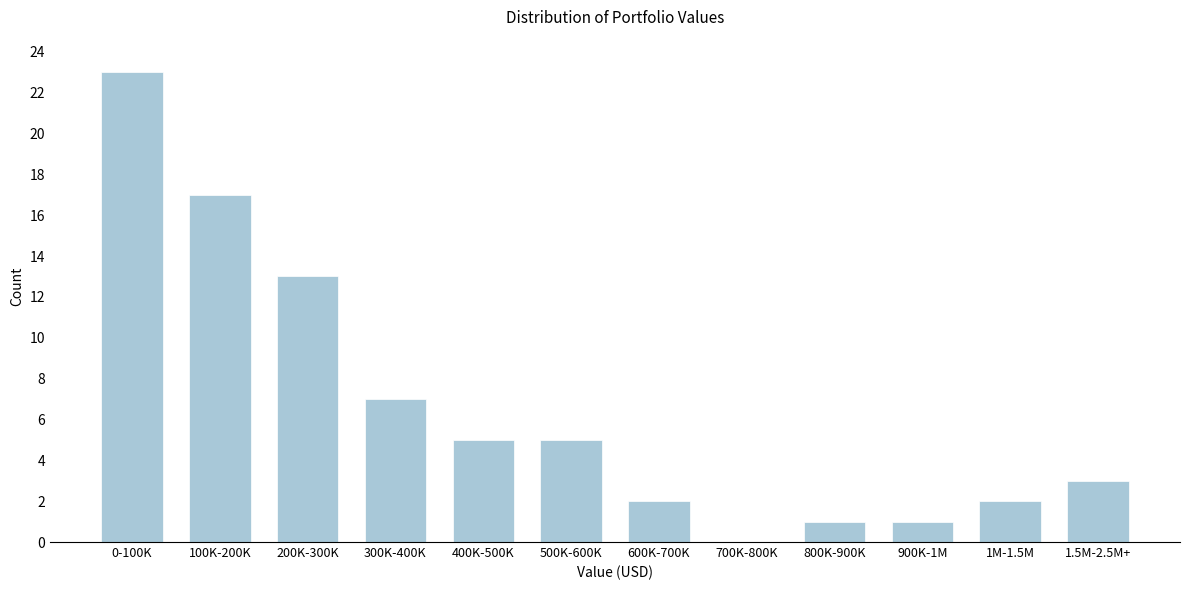

Reading left to right, extract all data points from this chart.

0-100K=23	100K-200K=17	200K-300K=13	300K-400K=7	400K-500K=5	500K-600K=5	600K-700K=2	700K-800K=0	800K-900K=1	900K-1M=1	1M-1.5M=2	1.5M-2.5M+=3